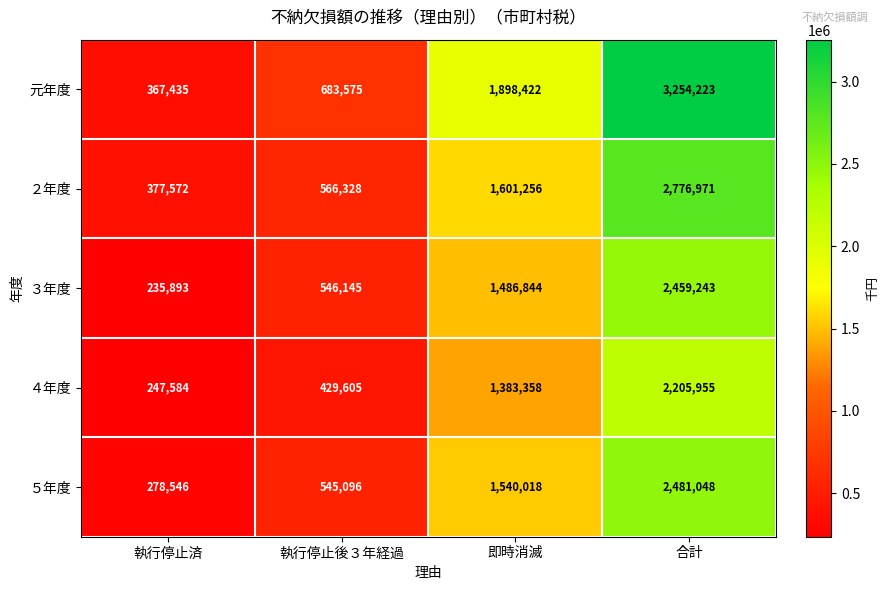

At which category is the sum across all series the highest?

合計